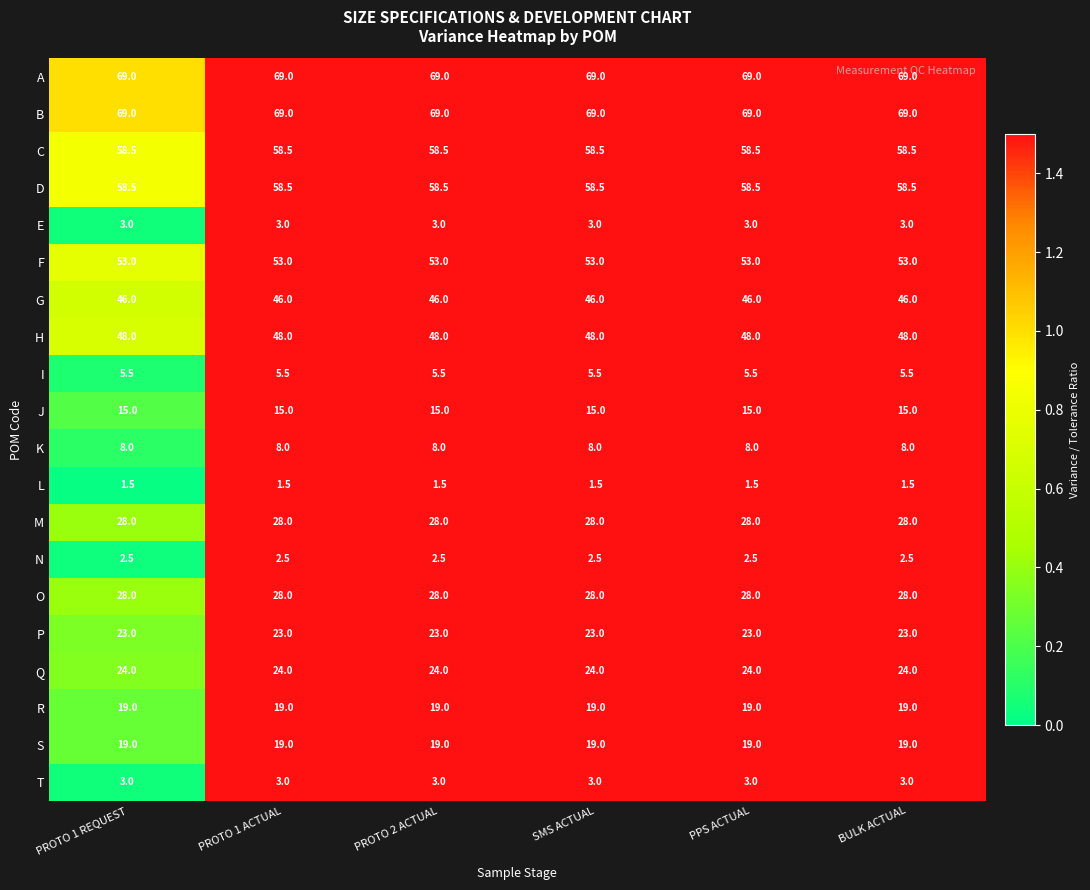

True or false: H has a value of 48.0 at PROTO 2 ACTUAL.

True